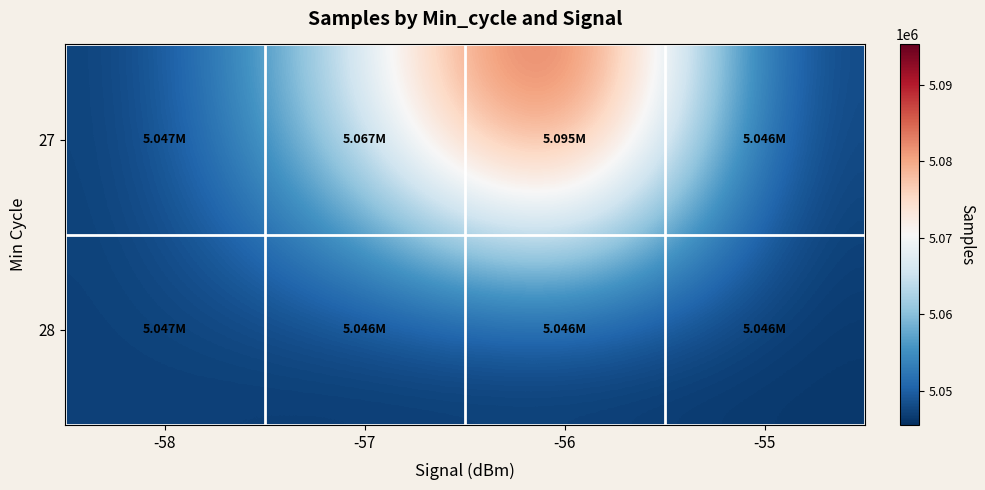

Rank the series at -55 from highest to lowest value.

27, 28